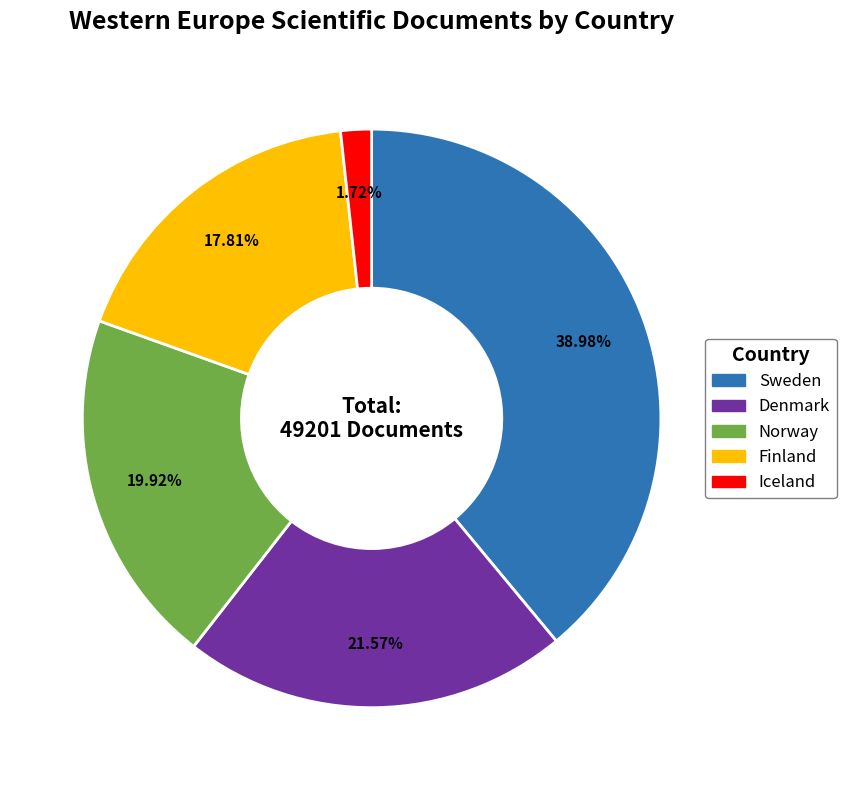

Which category has the biggest portion of the pie?

Sweden